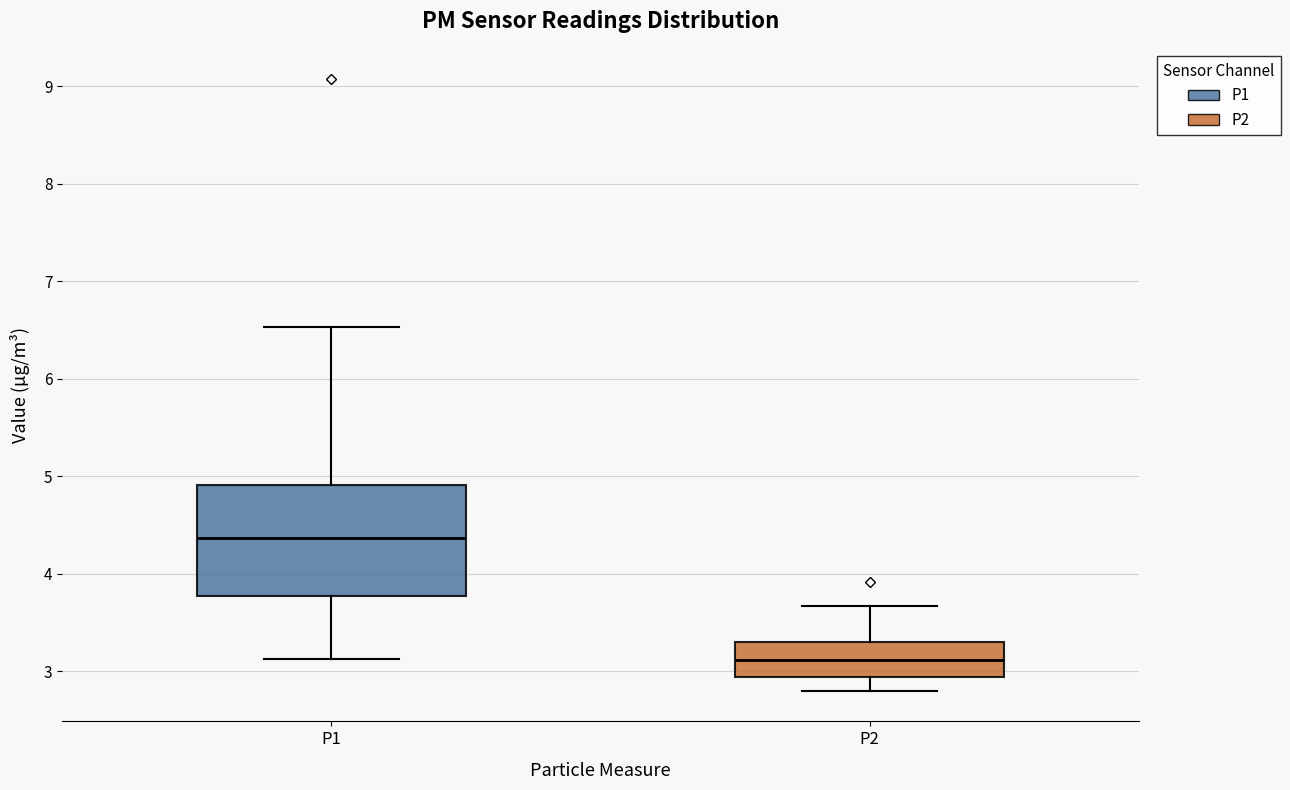

Reading left to right, transcribe this box plot: for each box, give where its median line is, the range the box spans, and where its two whiskers end, as read against the y-axis. The values are not printed on the chart, so give them approximately, as read against the axis.

P1: median 4.4, box 3.8 to 4.9, whiskers 3.1 to 6.5
P2: median 3.1, box 2.9 to 3.3, whiskers 2.8 to 3.7